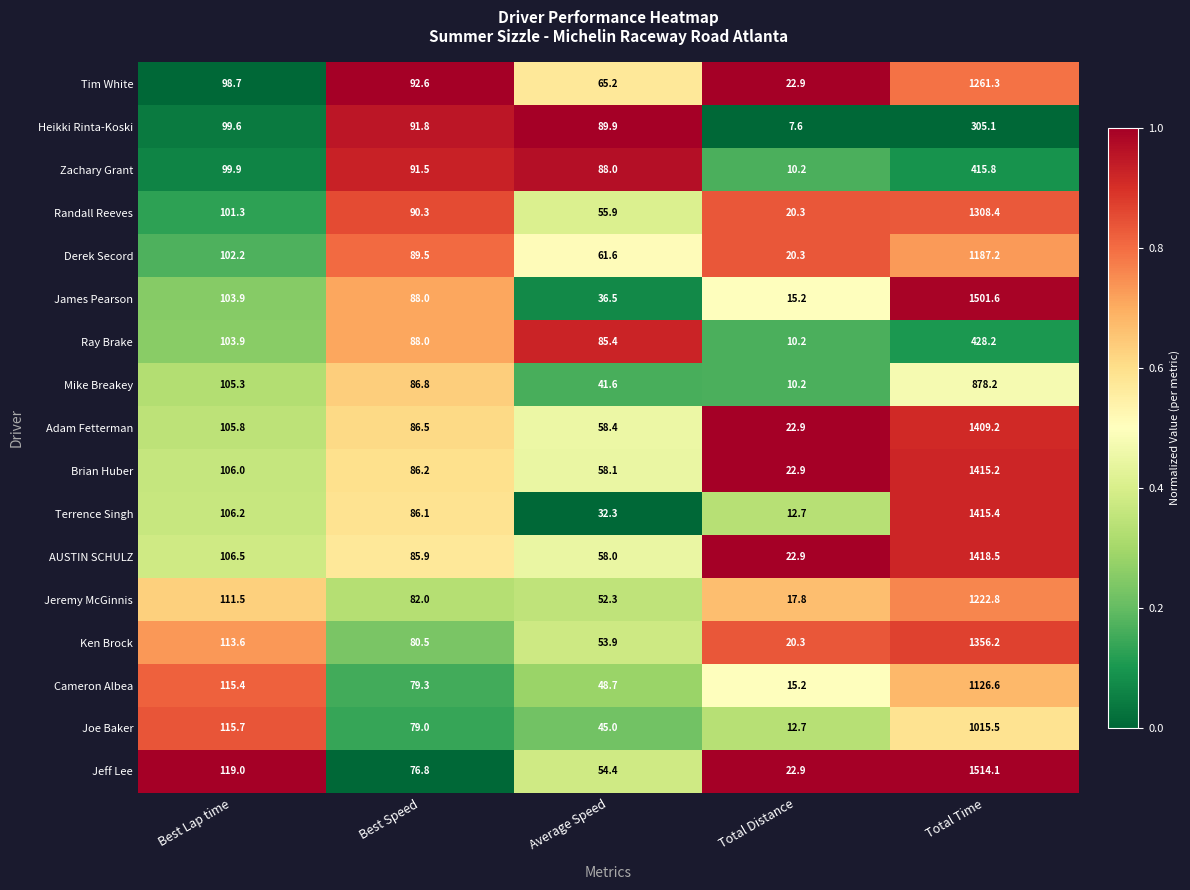

Where is Joe Baker nearest to the value 514?

Best Lap time